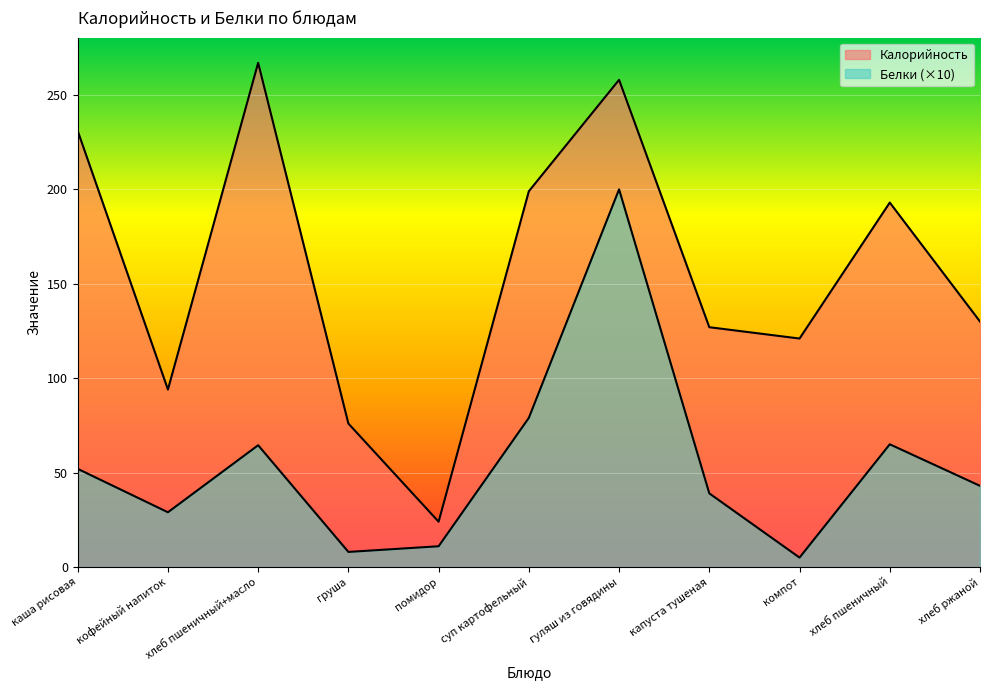

True or false: Белки has a value of 293.6 at гуляш из говядины.

False